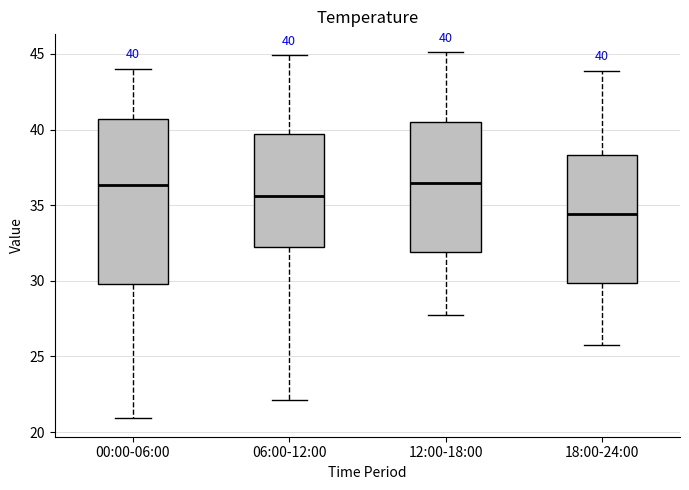

Comparing the boxes themselves (not the whiskers), which one is the tallest?

00:00-06:00